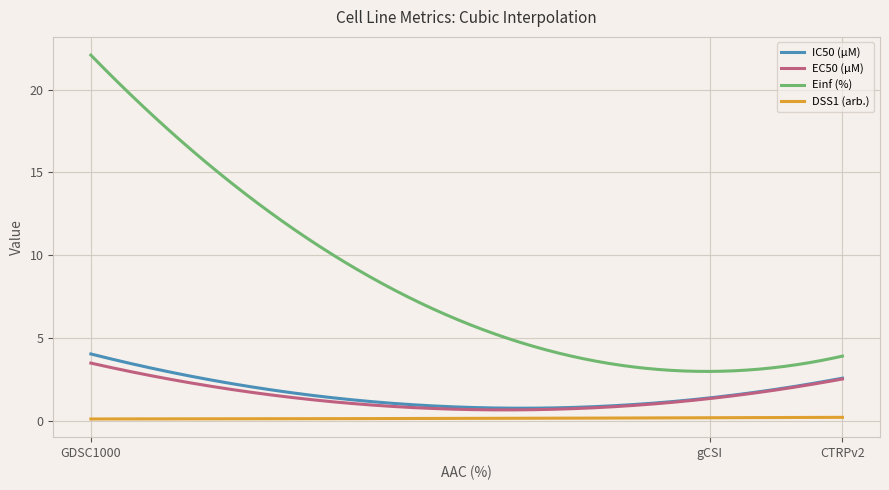

What is the difference between the maximum and minimum values in the EC50 (µM) series?

2.8